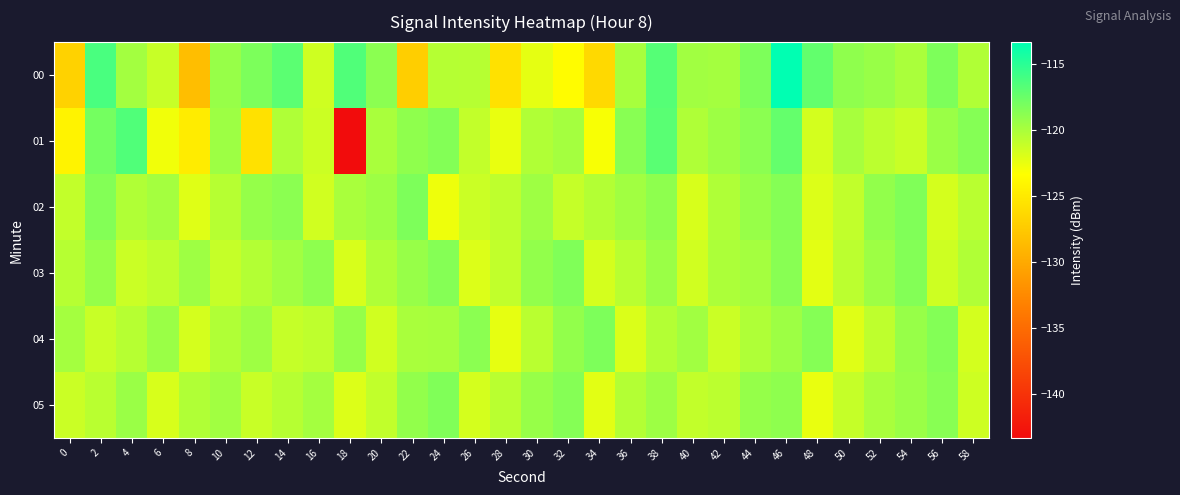

Which series has the largest total across all categories?

03